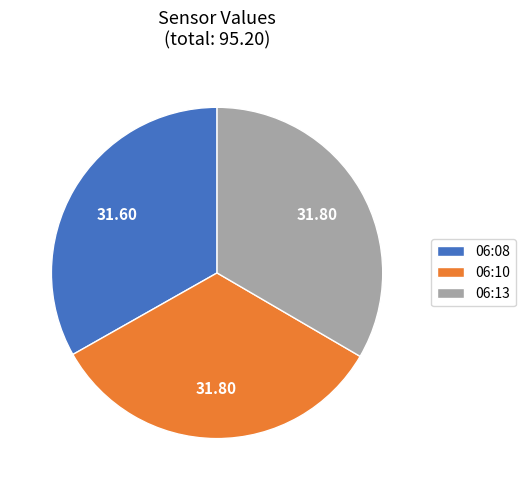

Approximately how many times larger is the value at 06:08 compared to 06:13?

1.0